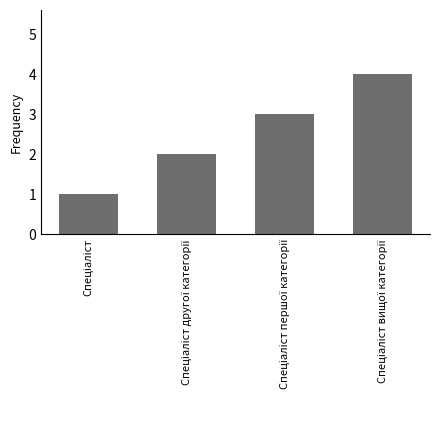

What is the sum of all values?

10